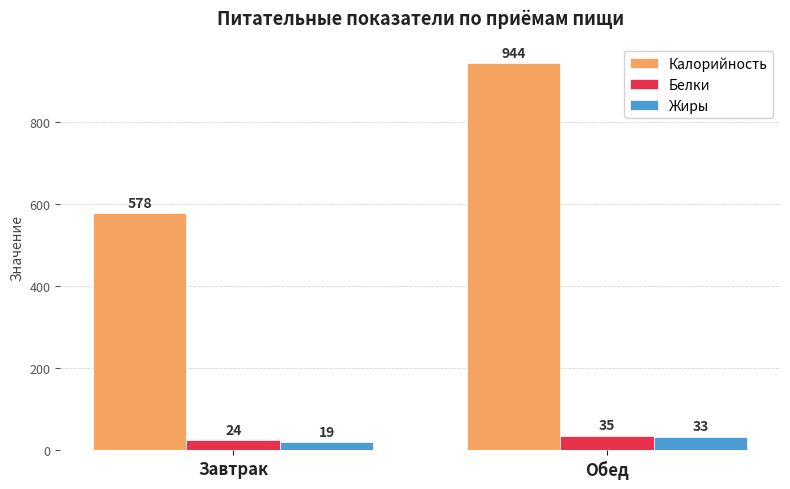

At which category is the sum across all series the highest?

Обед